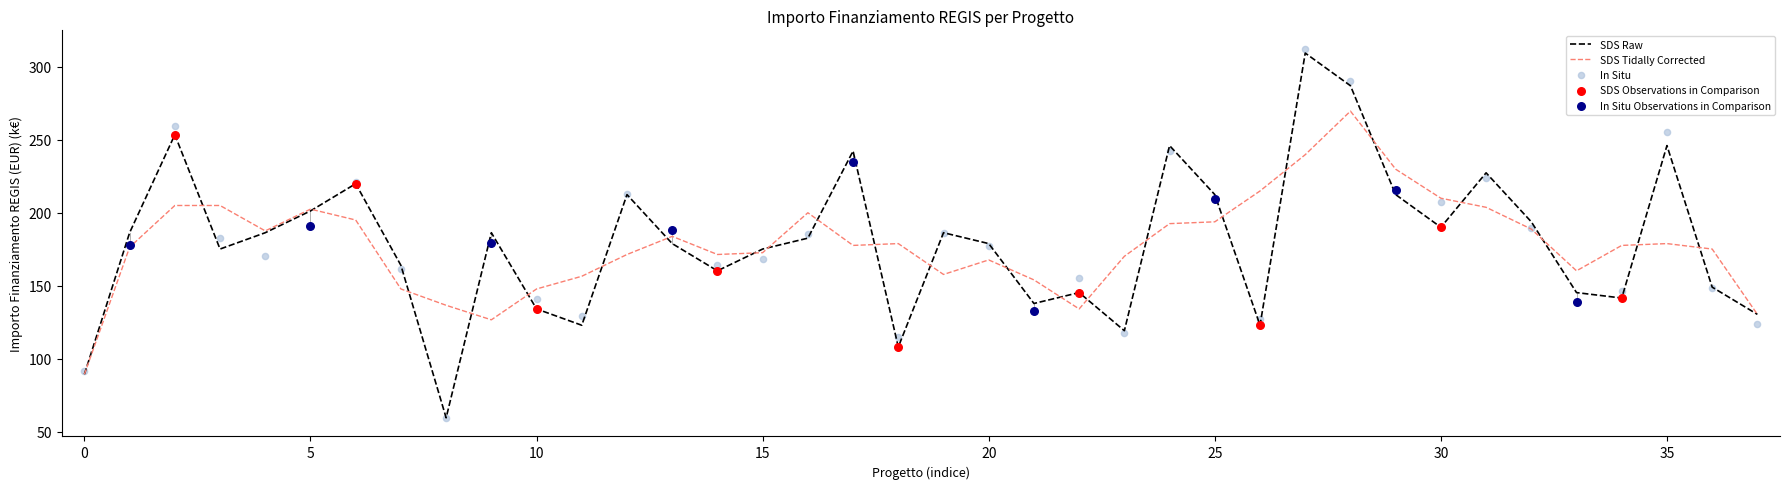

What is the lowest value of the SDS Tidally Corrected series?

89.4